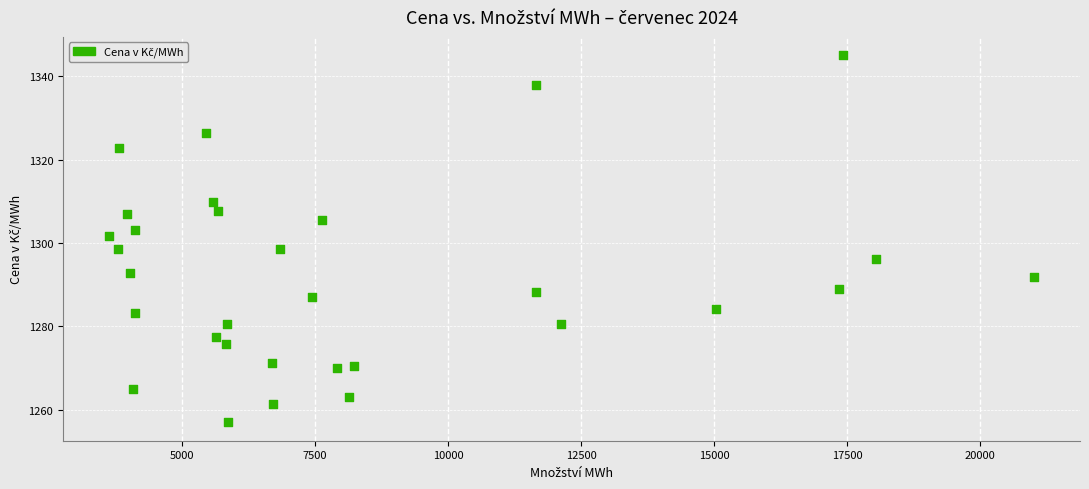

What is the range of X values (max minus min)?

17366.8